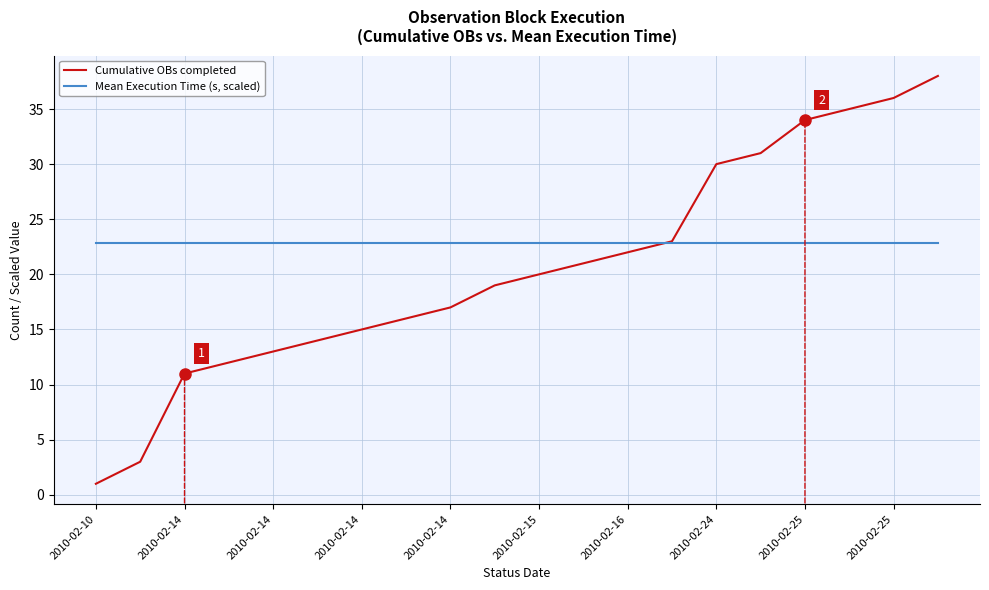

What is the smallest value displayed?

1.0